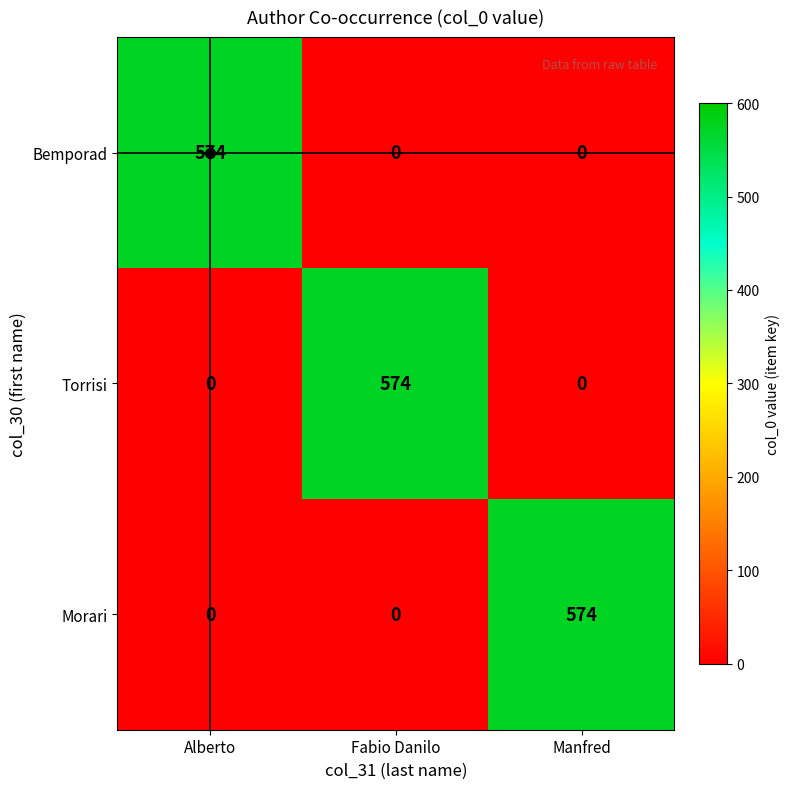

What is the maximum value shown in the chart?

574